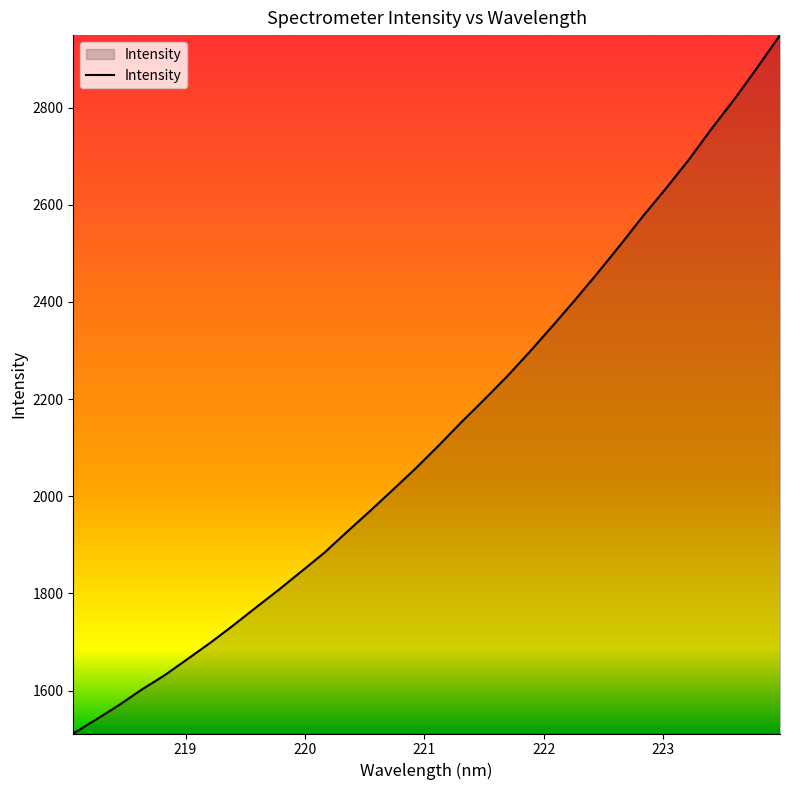

What is the minimum value shown in the chart?

1511.7